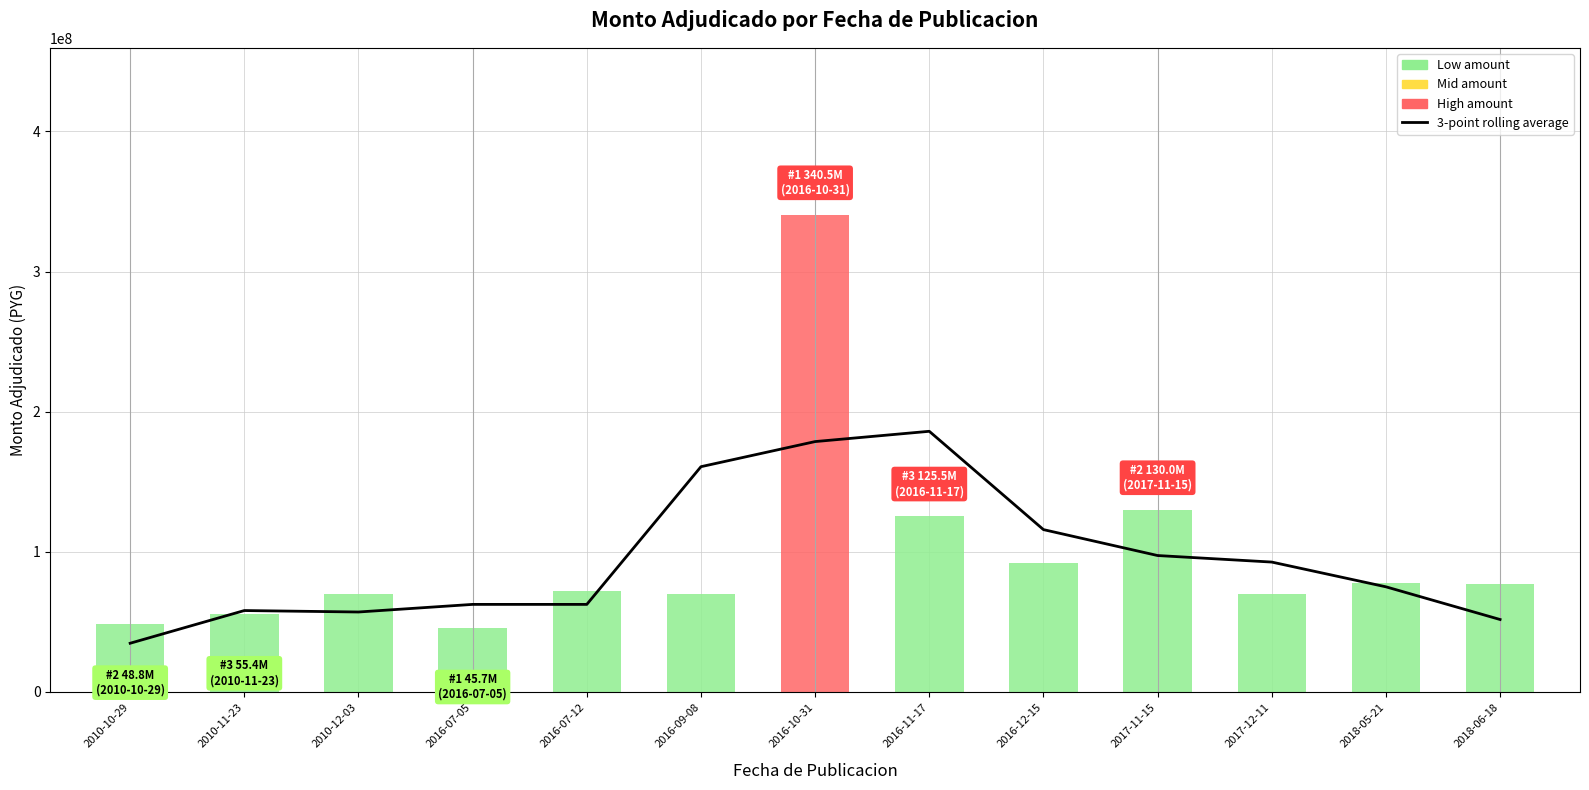

What is the difference between the maximum and minimum values?

151249510.0